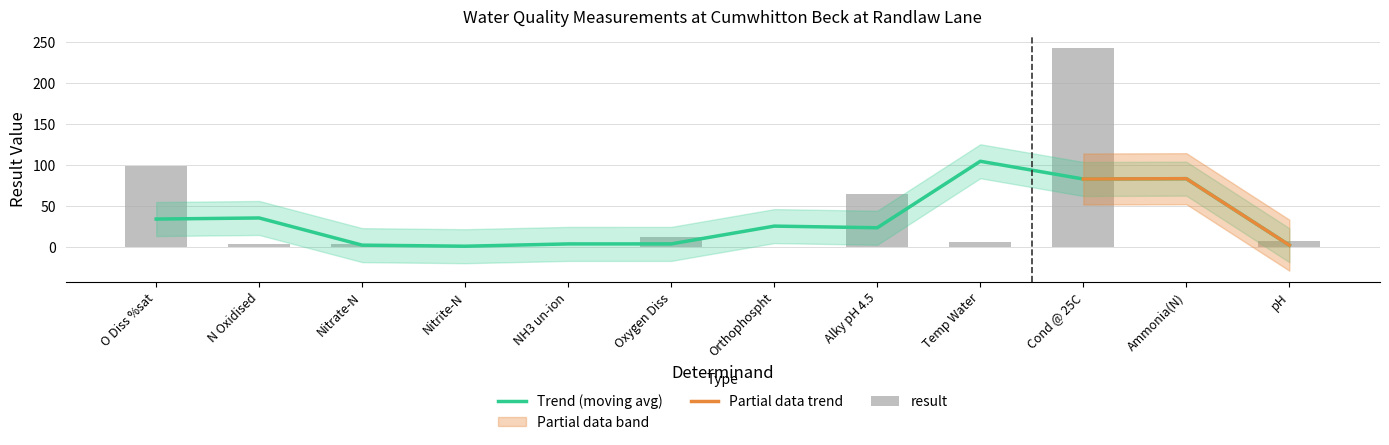

Rank the categories by value from lowest to highest.

NH3 un-ion, Nitrite-N, Orthophospht, Ammonia(N), Nitrate-N, N Oxidised, Temp Water, pH, Oxygen Diss, Alky pH 4.5, O Diss %sat, Cond @ 25C